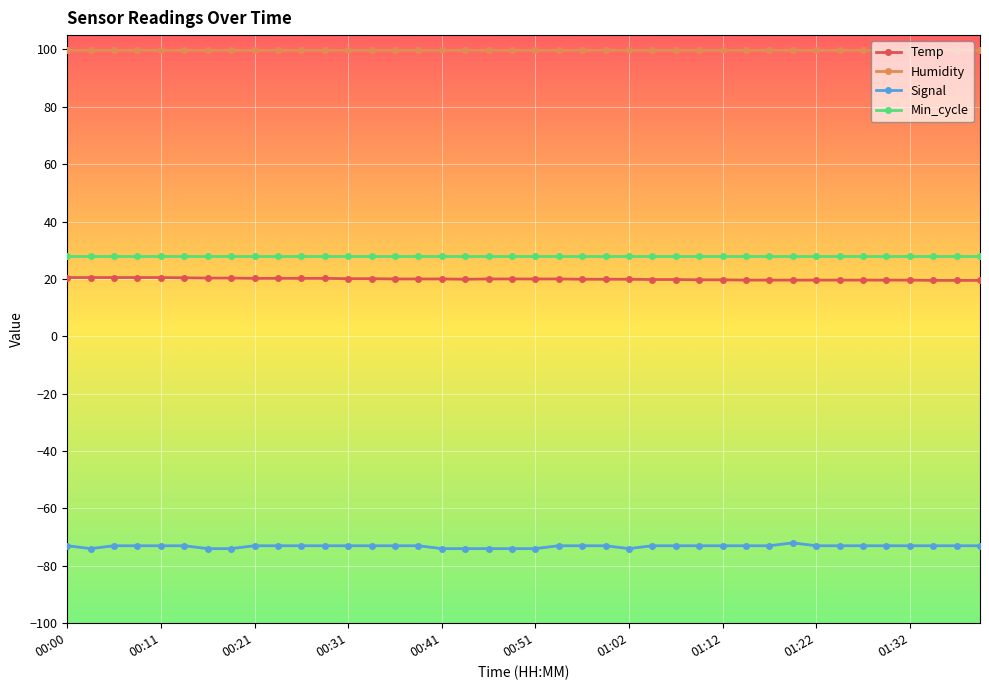

True or false: Signal and Humidity cross at least once.

False